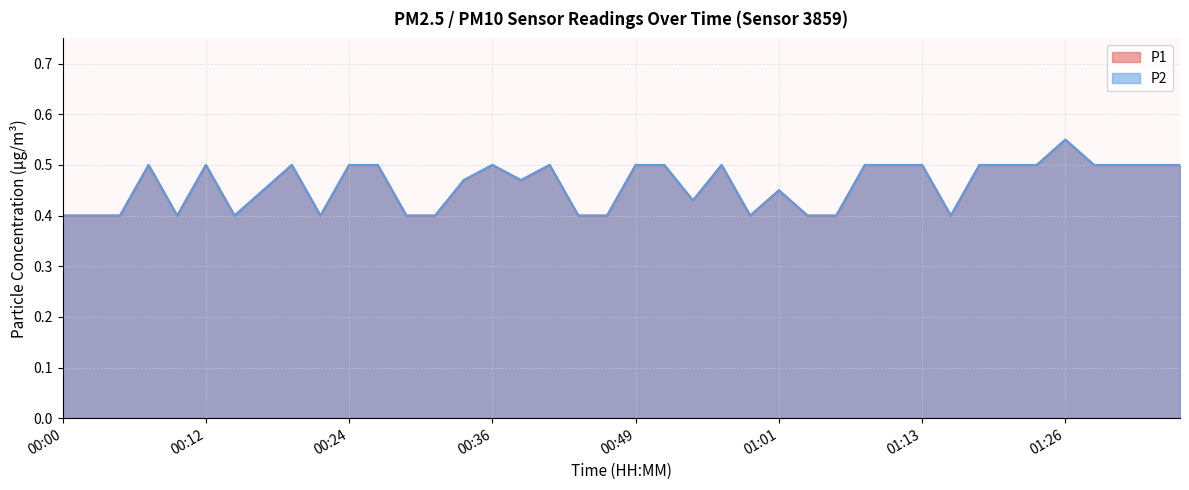

At which category does P1 reach its first local valley?

00:09